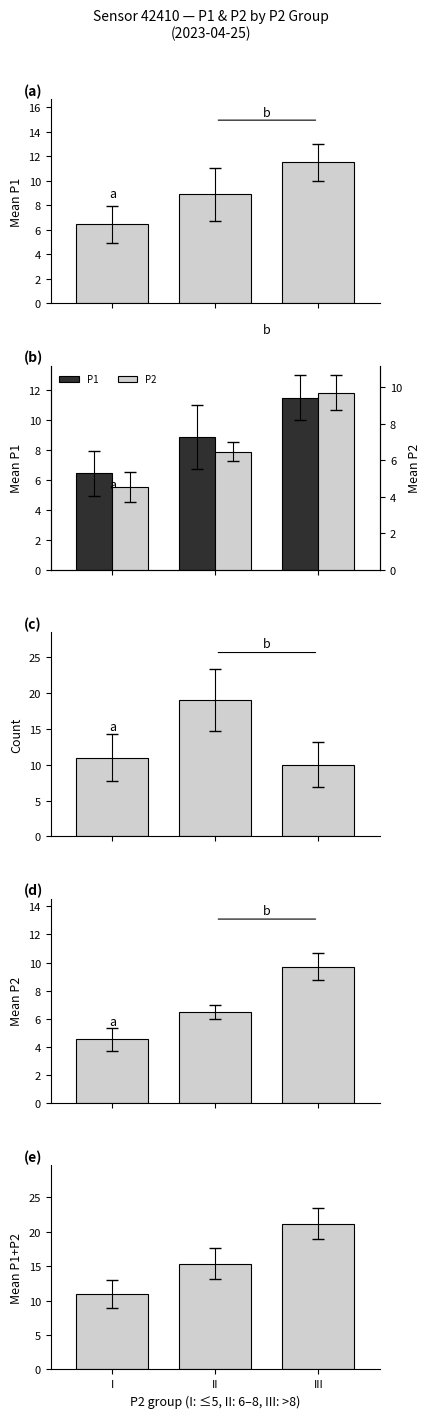

Which series has the widest spread of values?

P1+P2